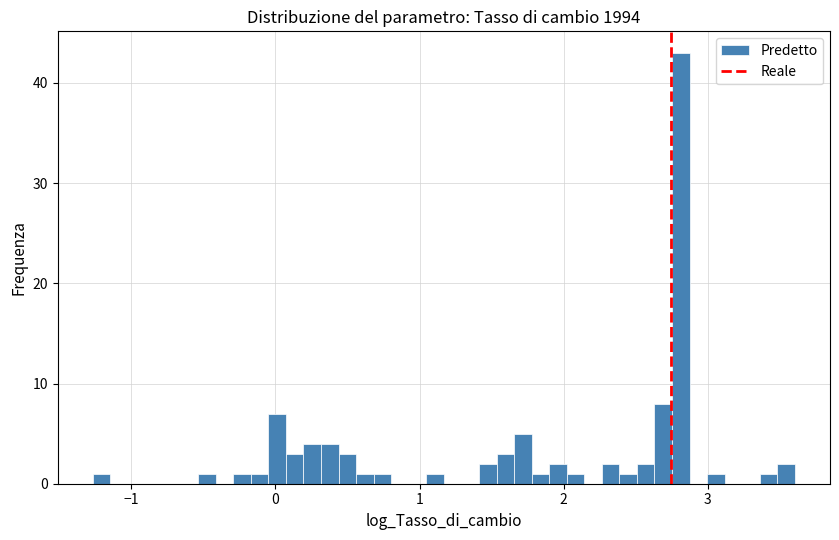

Read against the x-axis, roughly where is the centre of the tallest bar?

2.8